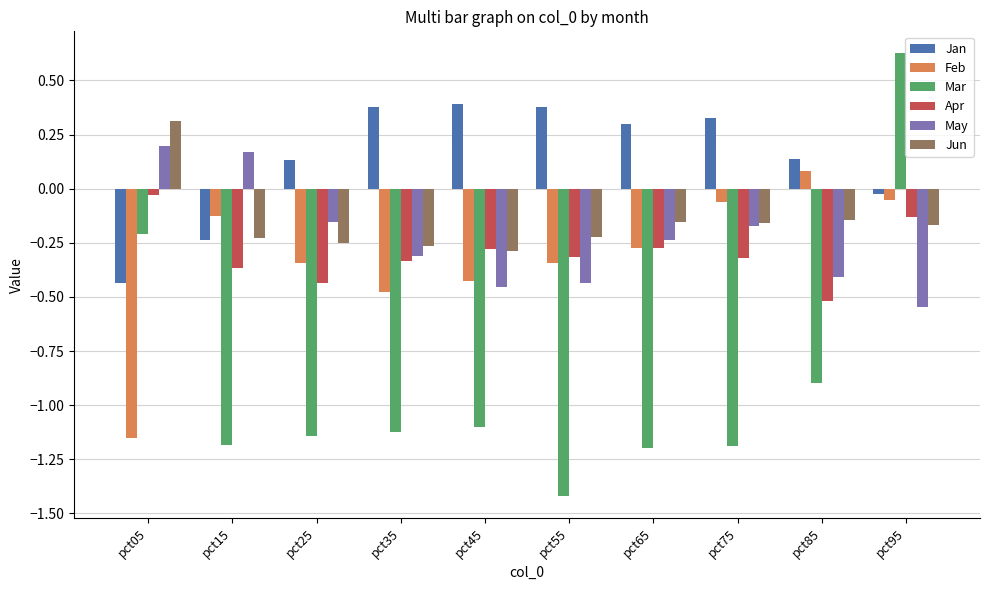

What is the spread (max minus min) of values at pct55?

1.8